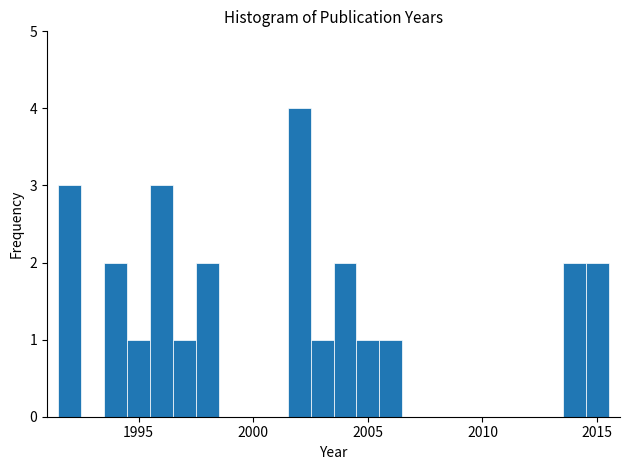

Around what value on the x-axis is the tallest bar? Give the approximate position of its centre, as read against the axis.

2002.0